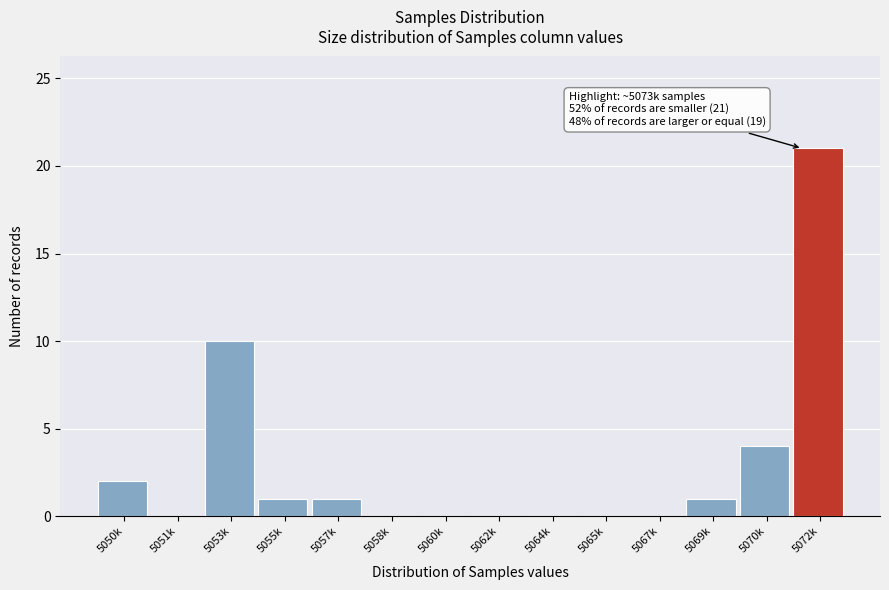

Reading left to right, what are all the values shown in this chart?

5050k=2	5051k=0	5053k=10	5055k=1	5057k=1	5058k=0	5060k=0	5062k=0	5064k=0	5065k=0	5067k=0	5069k=1	5070k=4	5072k=21